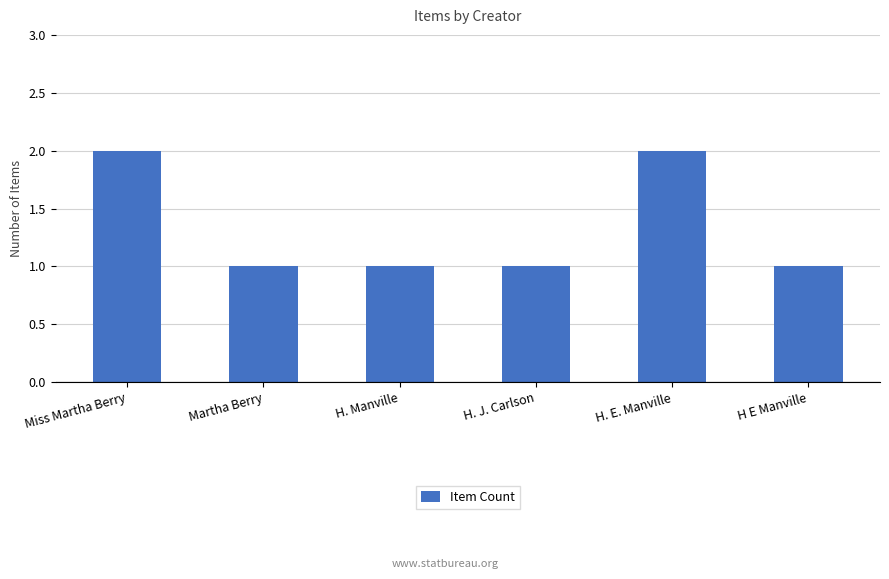

Reading right to left, extract all data points from this chart.

H E Manville=1	H. E. Manville=2	H. J. Carlson=1	H. Manville=1	Martha Berry=1	Miss Martha Berry=2